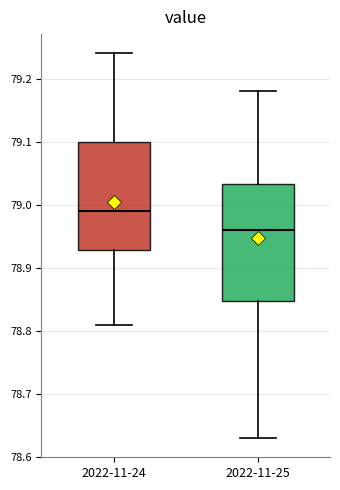

Reading left to right, read every box against the y-axis: the position of its median line, the range the box covers, and the ends of its whiskers. The values are not printed on the chart, so give them approximately, as read against the axis.

2022-11-24: median 78.99, box 78.93 to 79.10, whiskers 78.81 to 79.24
2022-11-25: median 78.96, box 78.85 to 79.03, whiskers 78.63 to 79.18